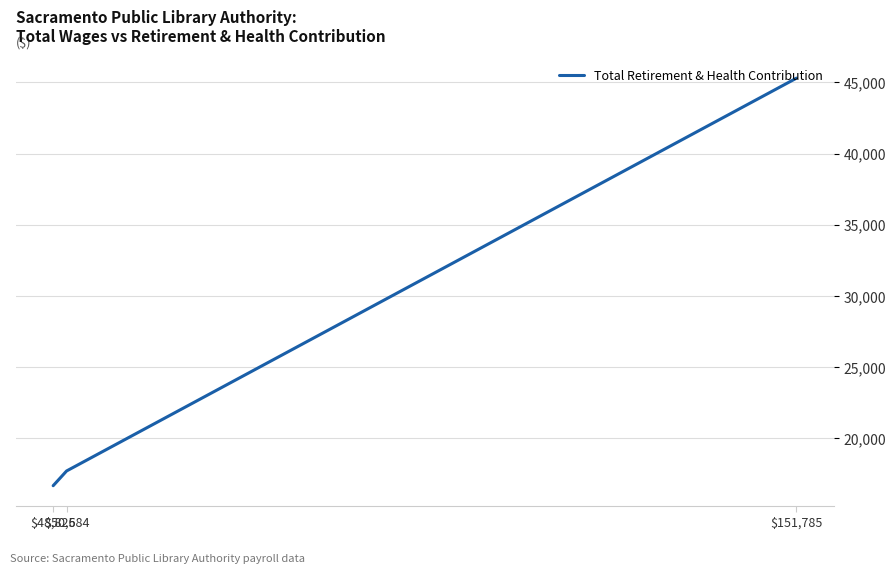

What is the ratio of the value at $48,825 to the value at $151,785?

0.4